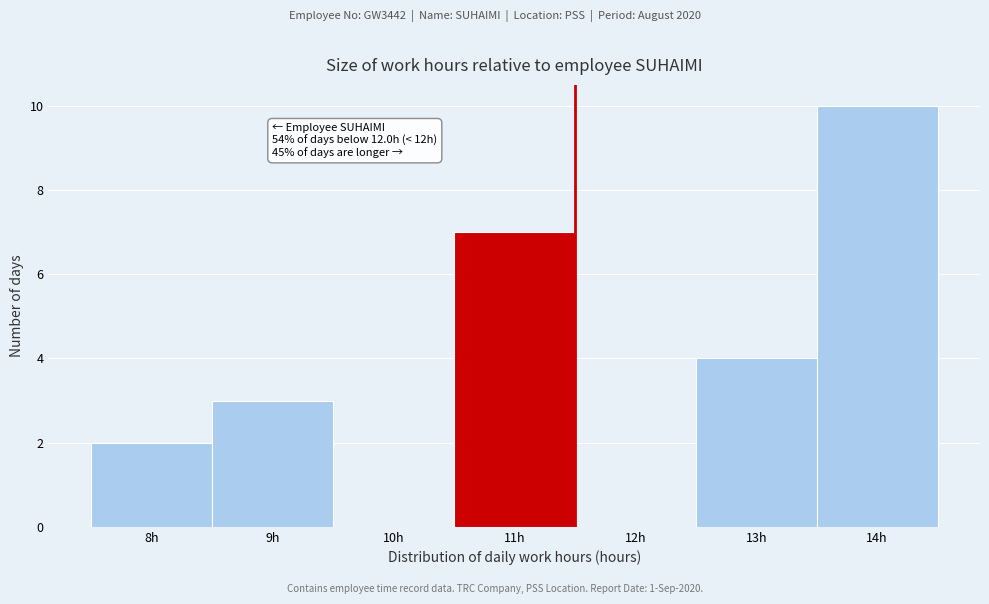

Reading right to left, what are all the values shown in this chart?

14h=10	13h=4	12h=0	11h=7	10h=0	9h=3	8h=2